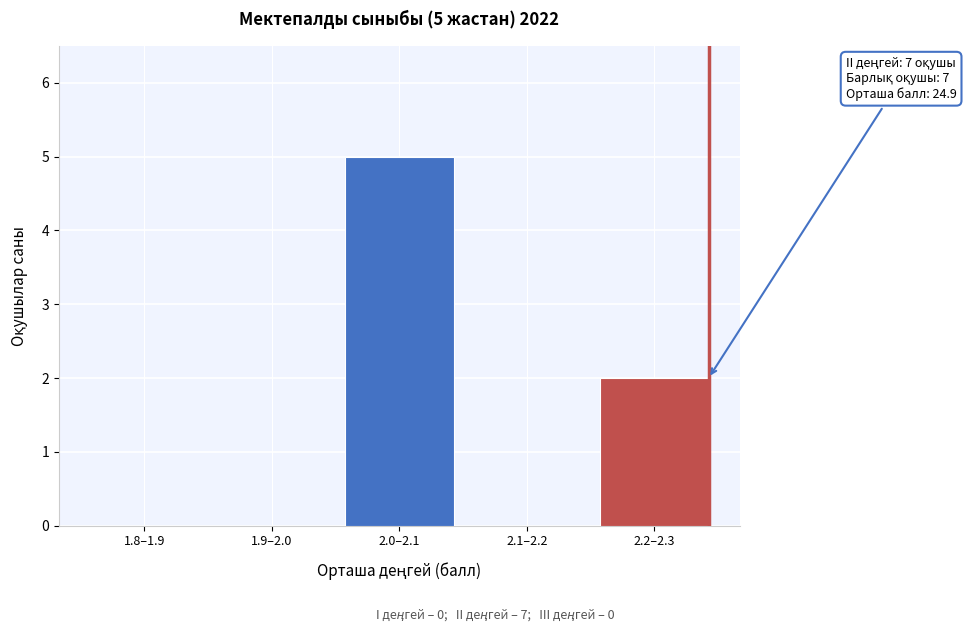

Reading left to right, transcribe all the data shown in this chart.

1.8–1.9=0	1.9–2.0=0	2.0–2.1=5	2.1–2.2=0	2.2–2.3=2